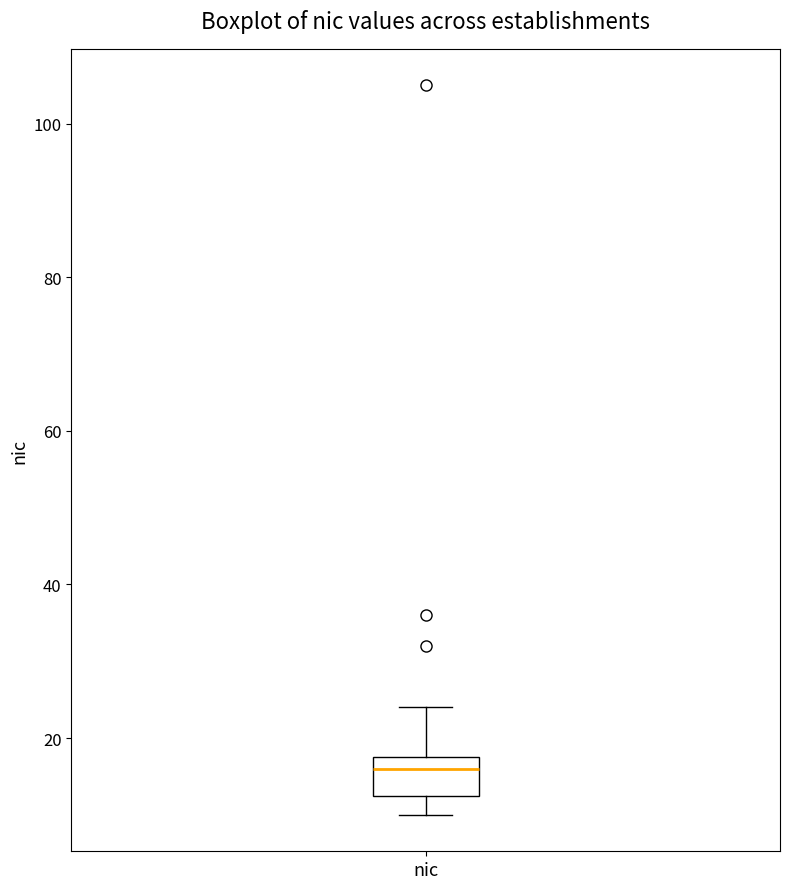

Transcribe this box plot: give where the median line is, the range the box spans, and where the two whiskers end, as read against the y-axis. The values are not printed on the chart, so give them approximately, as read against the axis.

median 16, box 12 to 18, whiskers 10 to 24